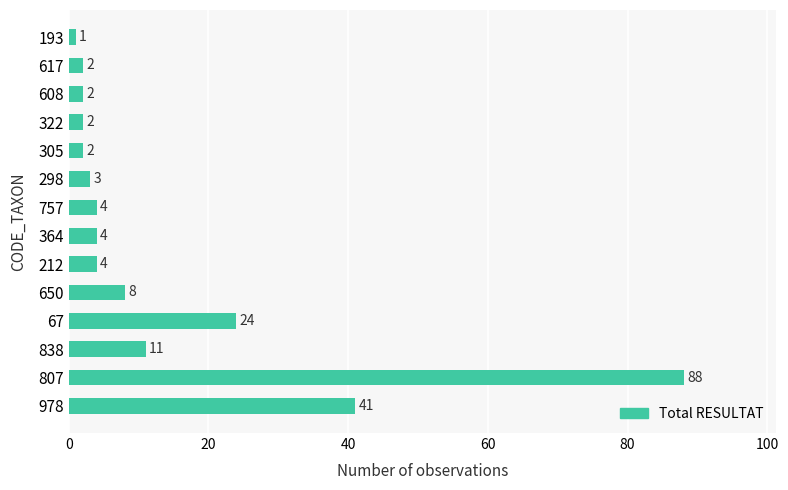

Are the bars grouped side by side (vs. stacked)?

No